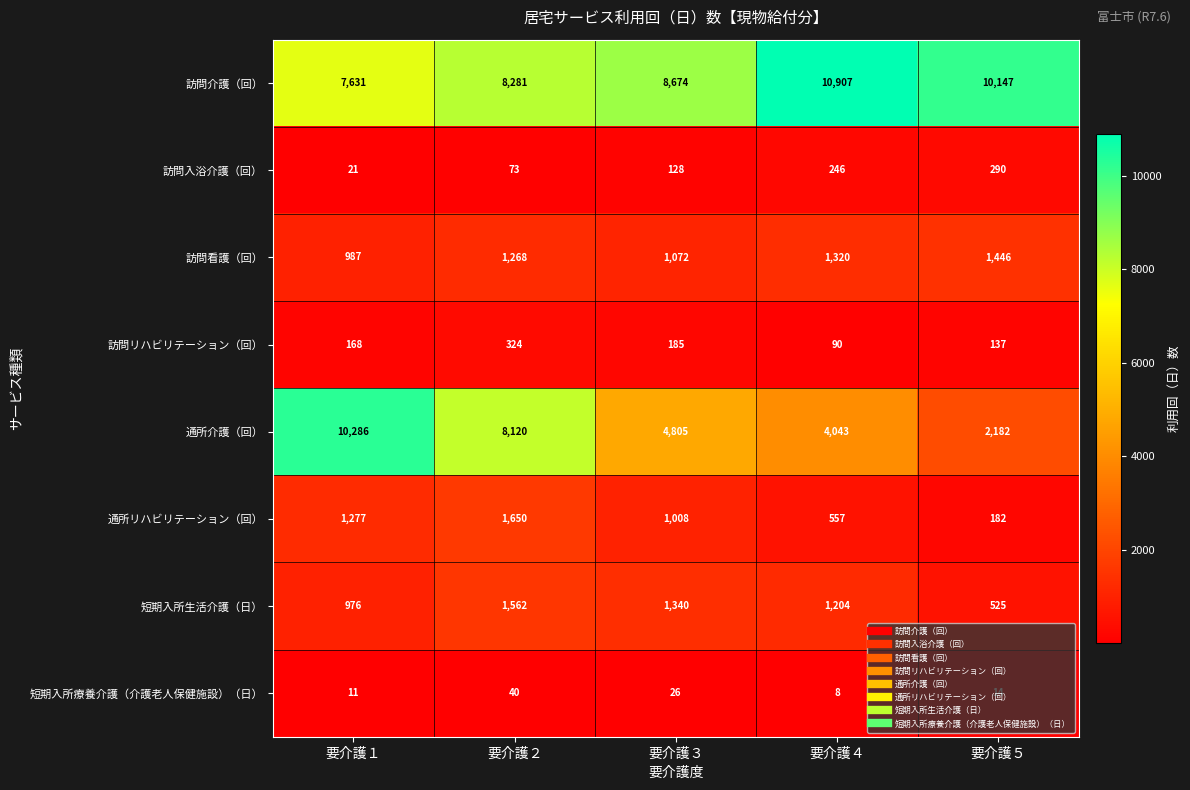

How many data points does each series have?

5